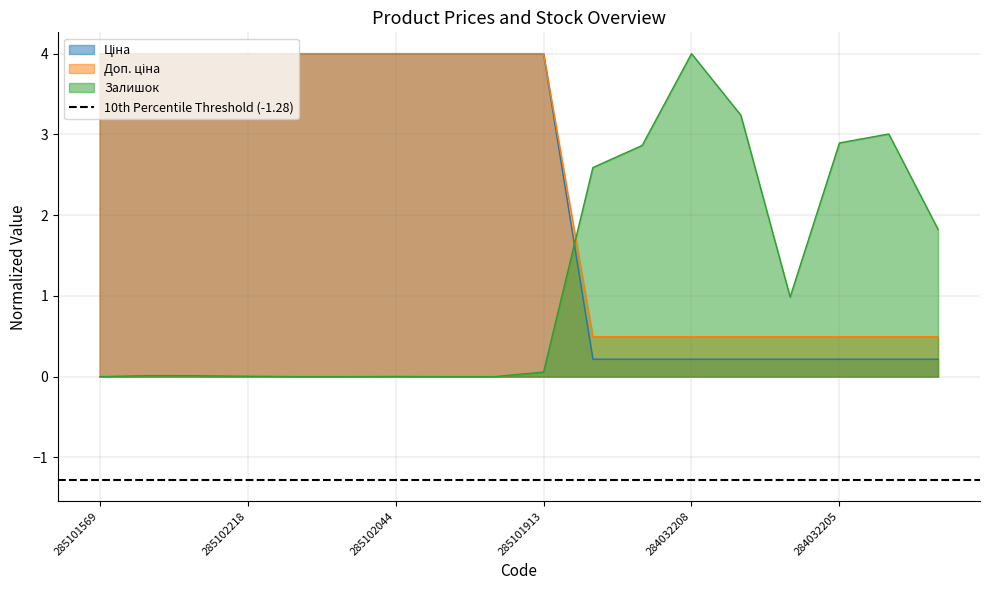

How many data points does each series have?

18